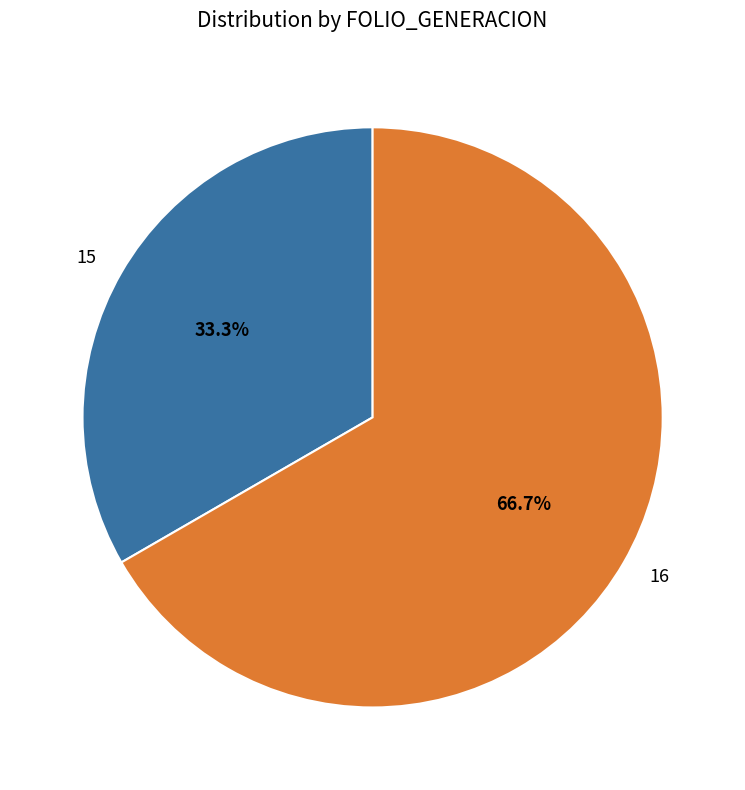

True or false: 16 accounts for 67% of the total.

True